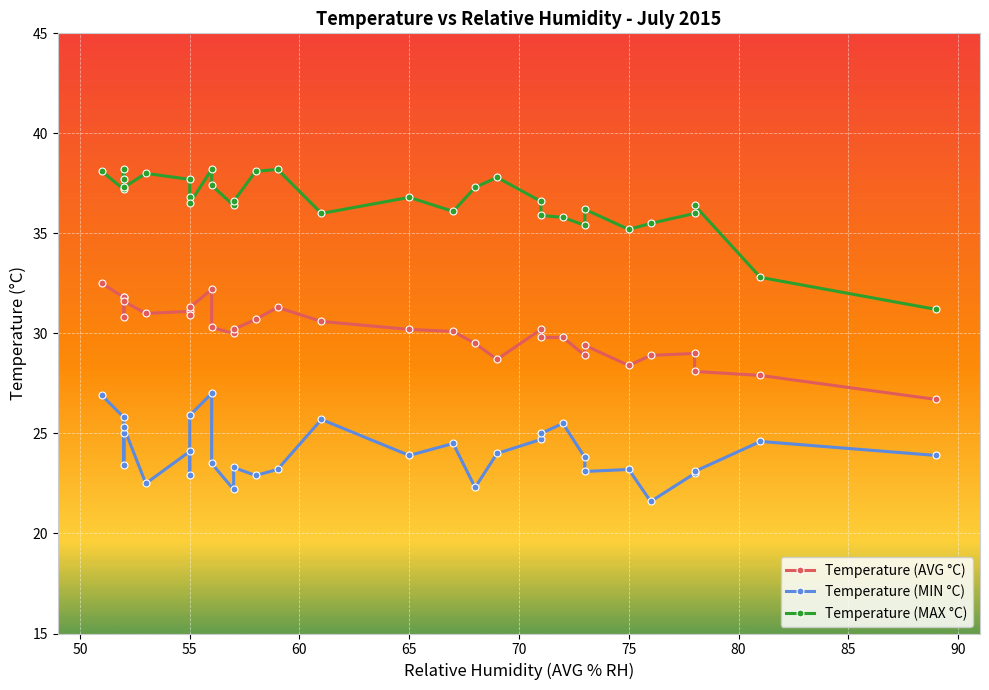

What is the maximum value for Temperature (AVG °C)?

32.5